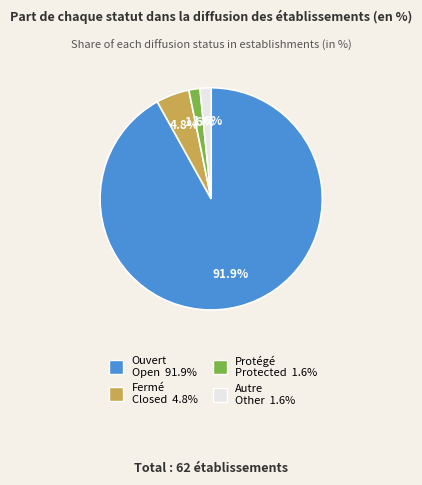

Is there a majority slice in this chart?

Yes